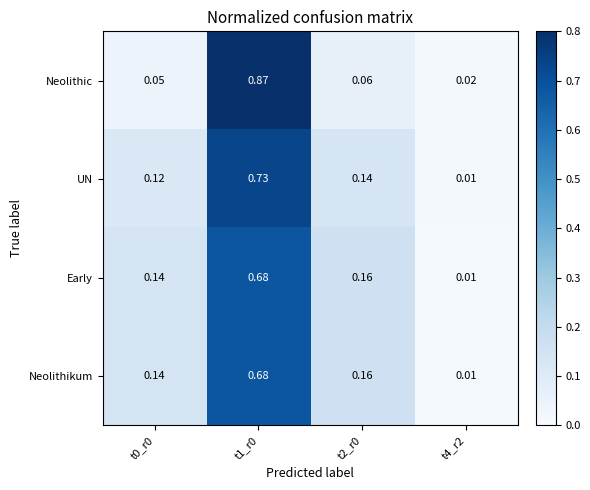

Which series changed the most between t0_r0 and t1_r0?

Neolithic